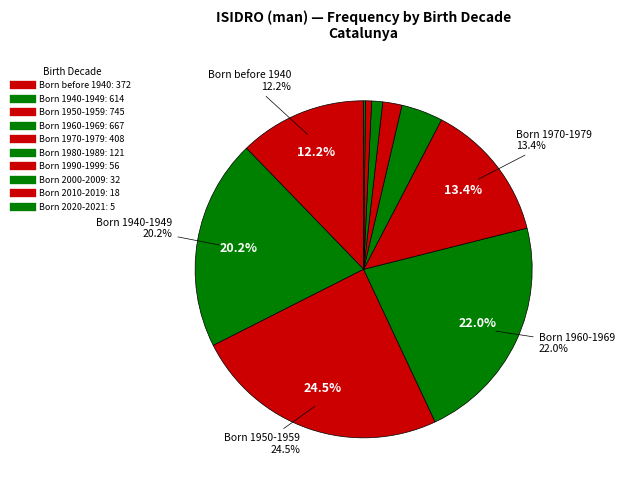

Is there any slice that represents more than half of the pie?

No